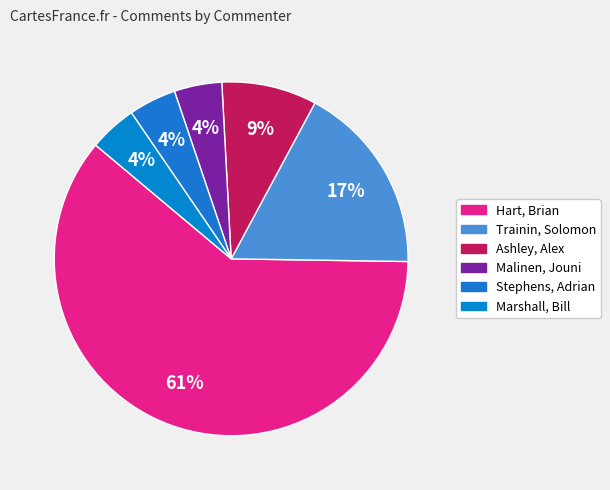

How many segments does this pie chart have?

6